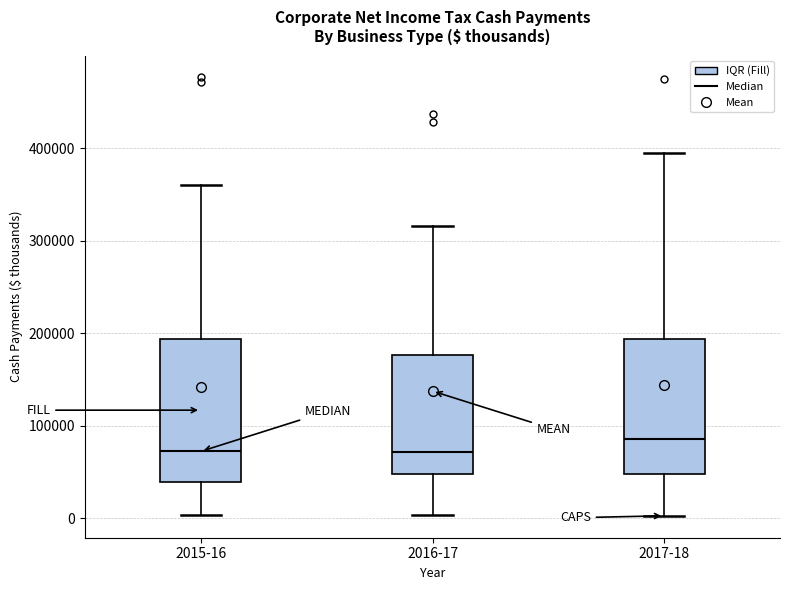

Which box has the highest median line?

2017-18